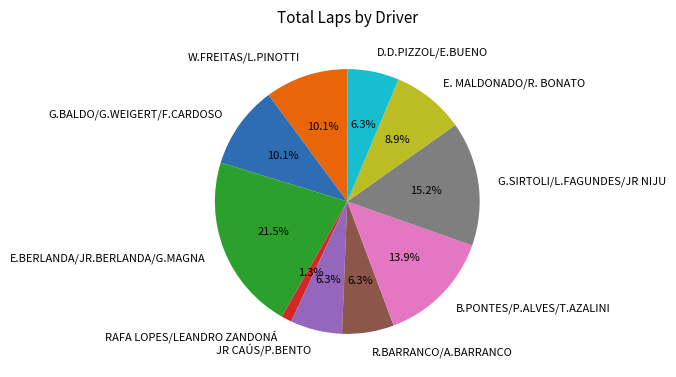

Between JR CAÚS/P.BENTO and E. MALDONADO/R. BONATO, which is larger?

E. MALDONADO/R. BONATO